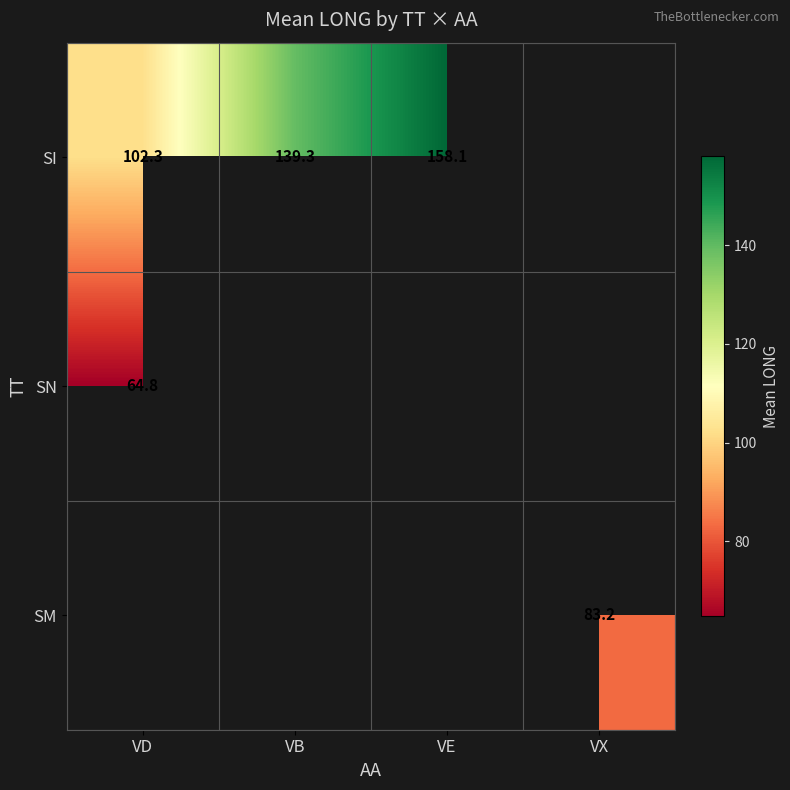

What is the minimum value shown in the chart?

64.8